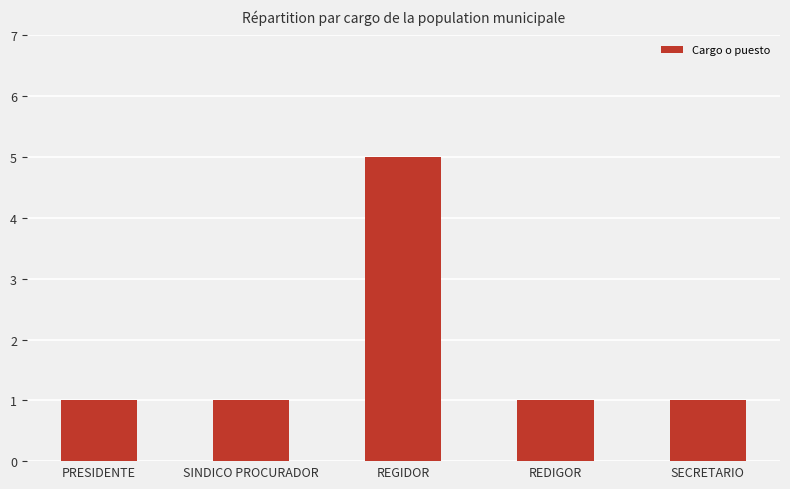

Approximately how many times larger is the value at SINDICO PROCURADOR compared to REDIGOR?

1.0